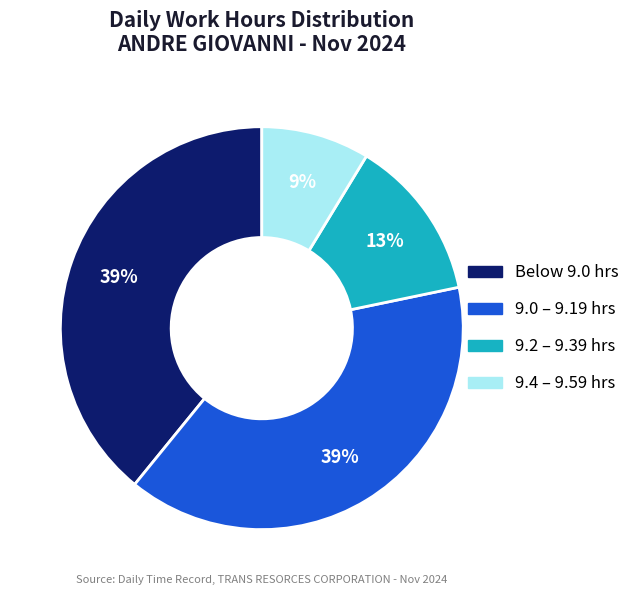

What percentage is the 9.2 – 9.39 hrs slice, to the nearest percent?

13%